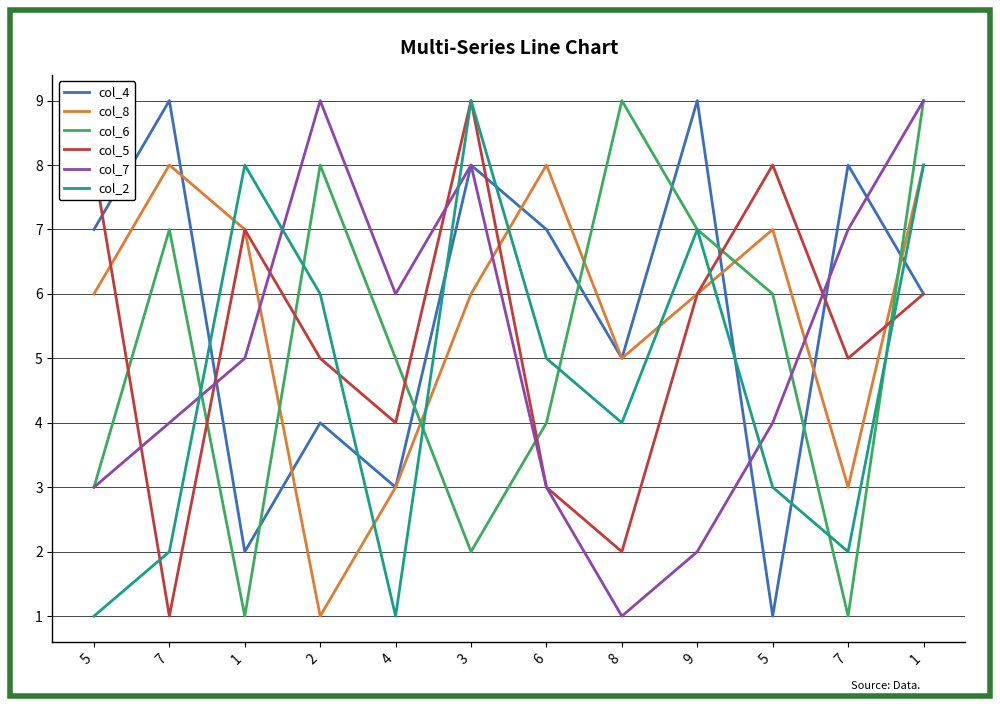

At how many categories does at least one series exceed 2?

12